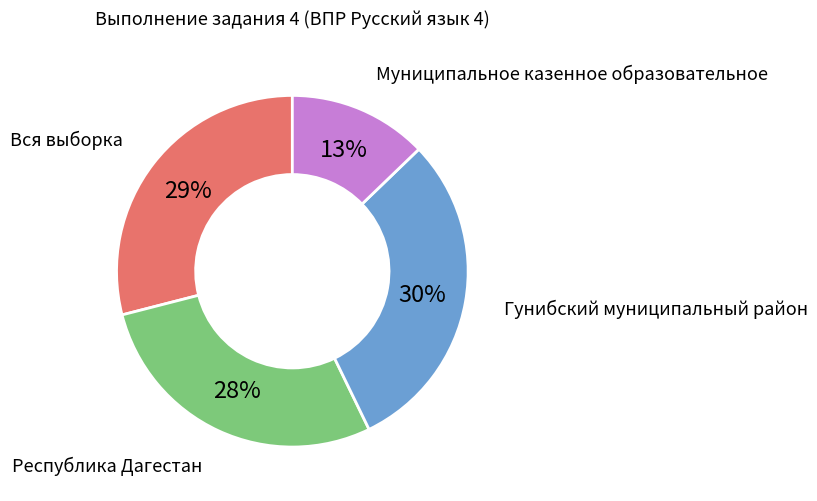

Do Вся выборка and Гунибский муниципальный район together represent more than half of the pie?

Yes